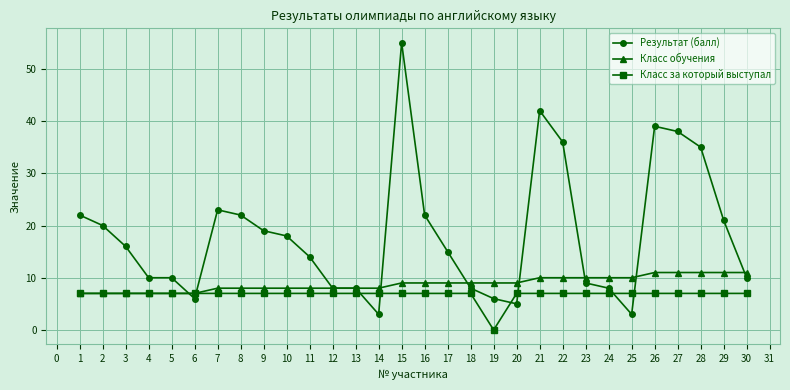

Rank the series by their maximum value, from lowest to highest.

Класс за который выступал, Класс обучения, Результат (балл)